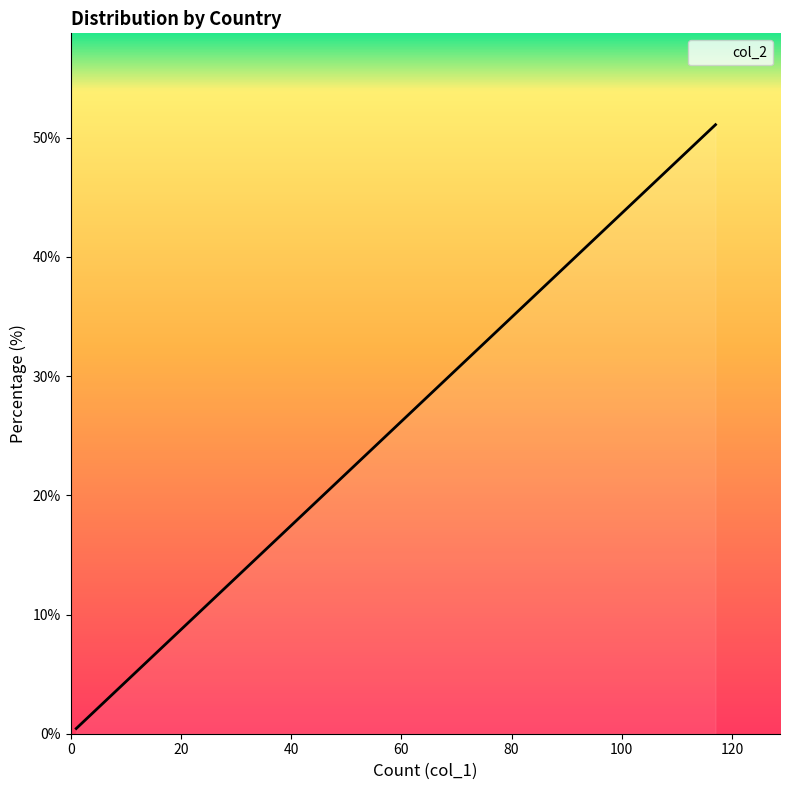

How many lines are shown in the chart?

1